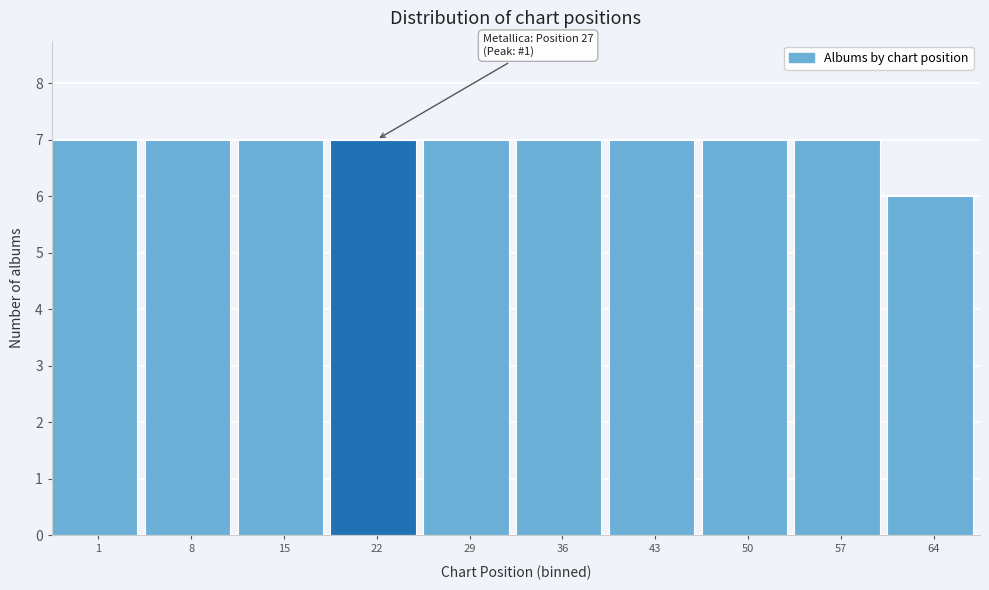

Reading left to right, transcribe all the data shown in this chart.

1=7	8=7	15=7	22=7	29=7	36=7	43=7	50=7	57=7	64=6